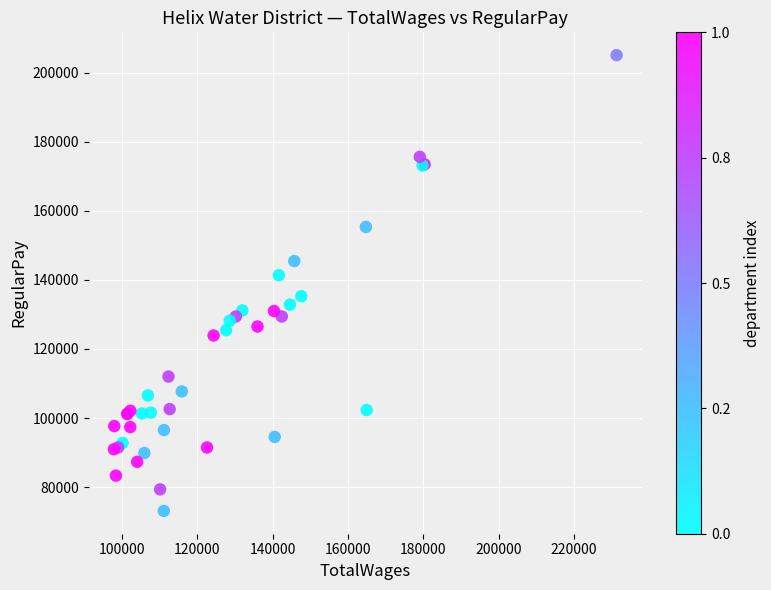

What Y value in the scatter plot is closest to 139106?

141365